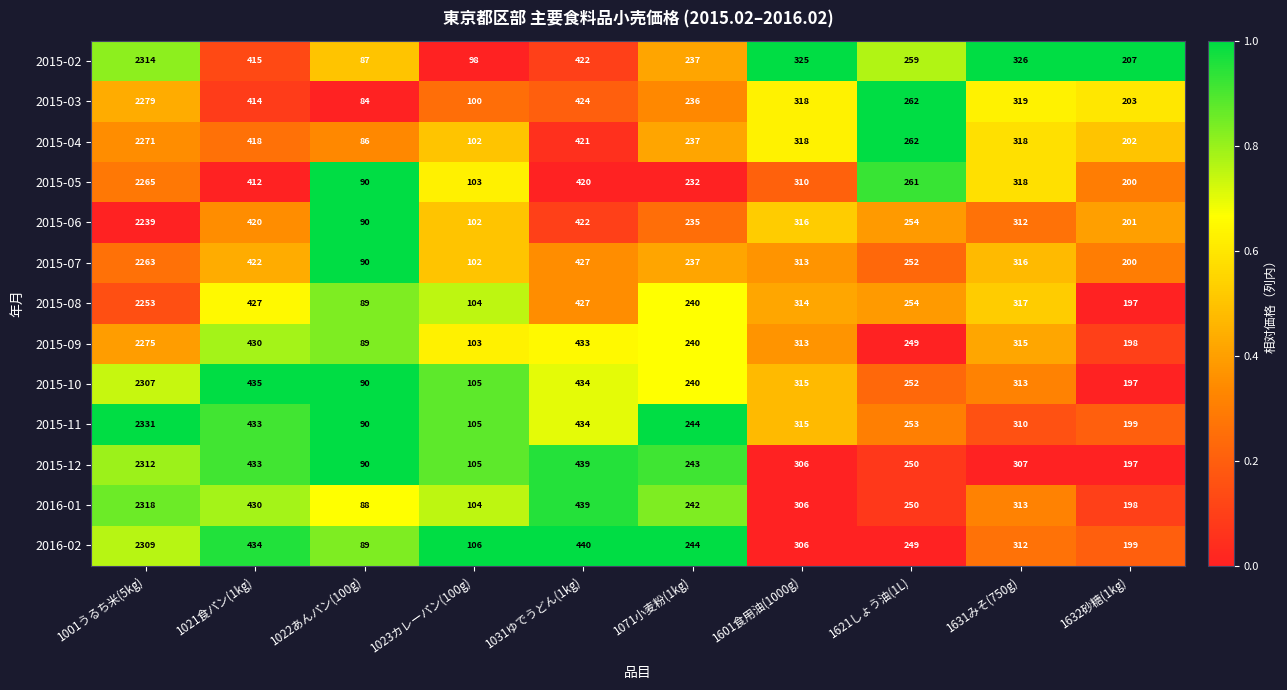

At which label does 2015-04 first exceed 318?

1001うるち米(5kg)